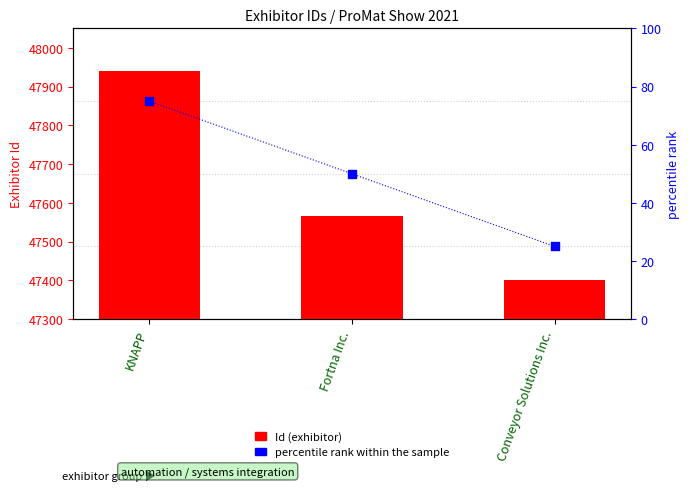

Which series has the widest spread of Y values?

Id (exhibitor)